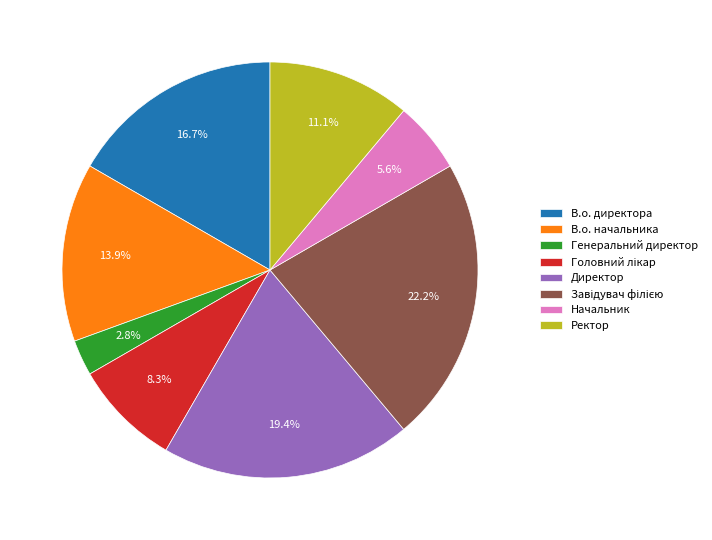

Which category has the smallest portion of the pie?

Генеральний директор